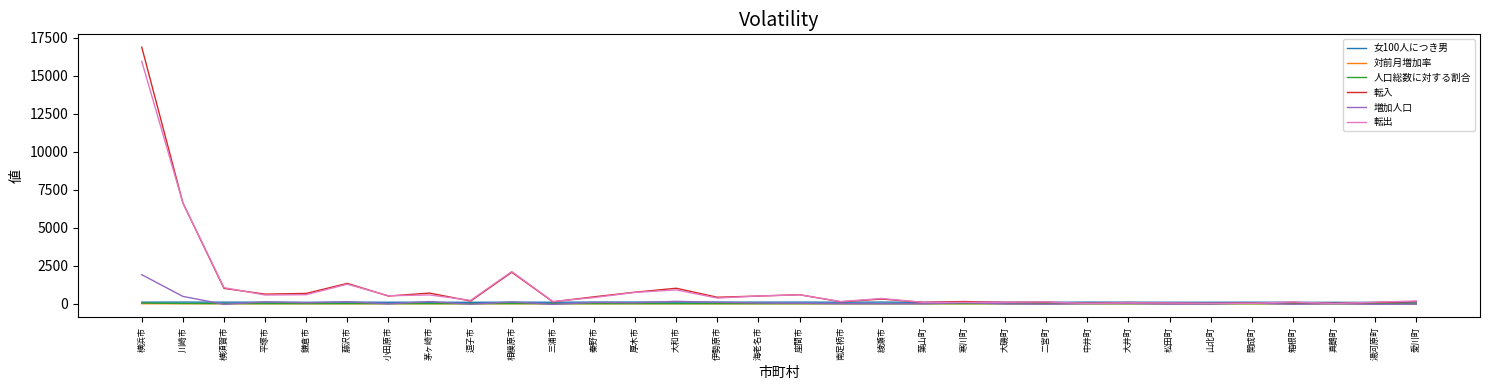

At which label does 増加人口 reach its peak?

横浜市